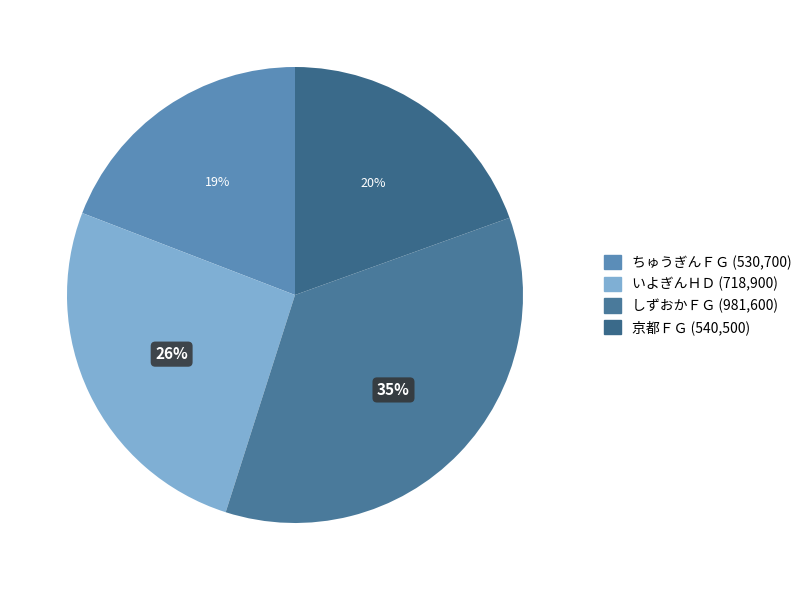

Does 京都ＦＧ represent more than half of the total?

No